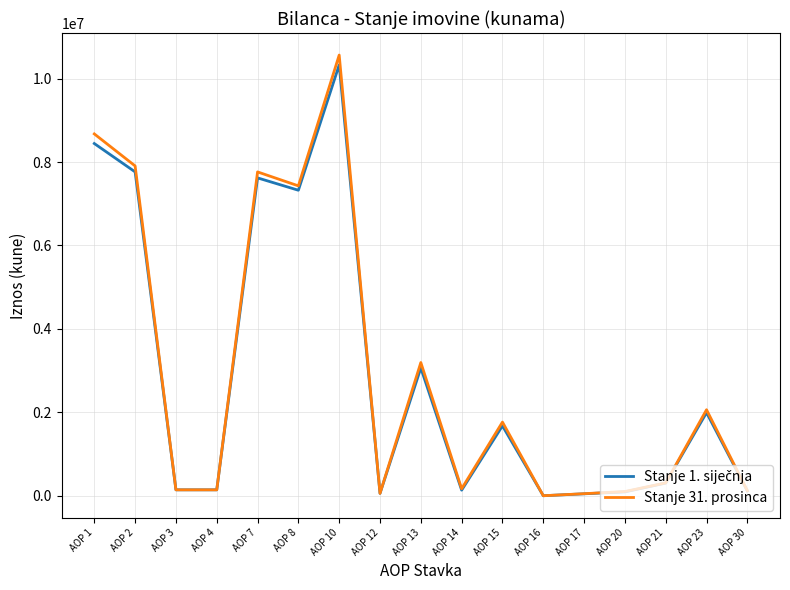

Which series has the widest spread of values?

Stanje 31. prosinca